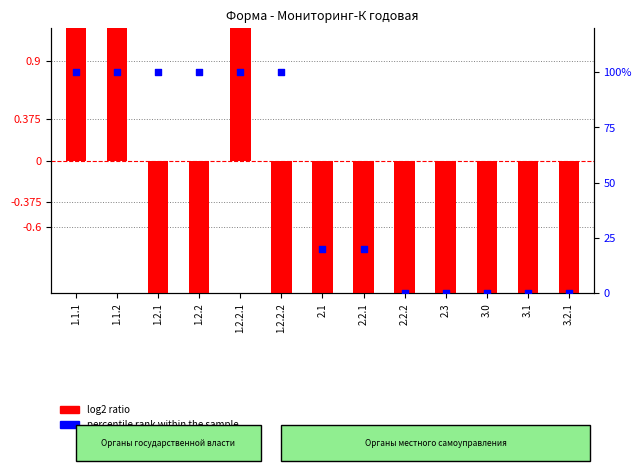

At which category is the sum across all series the highest?

1.1.1